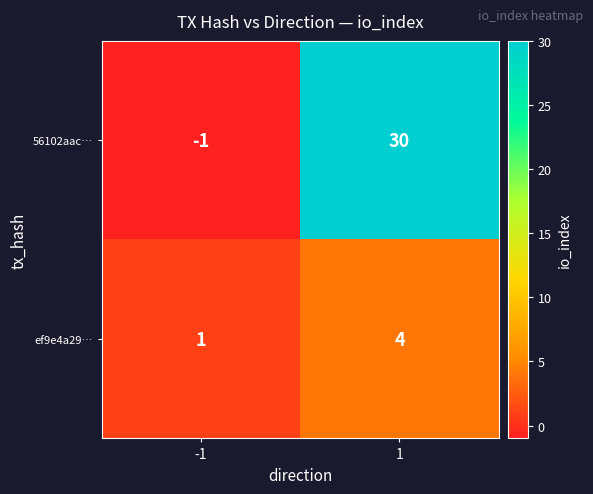

What is the minimum value shown in the chart?

-1